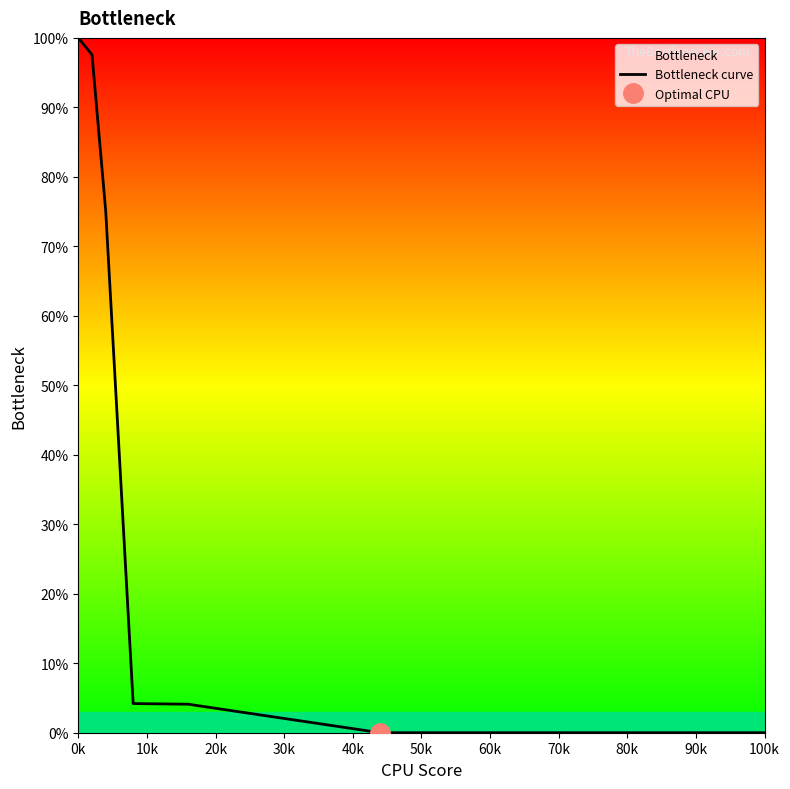

What is the maximum value shown in the chart?

100.0